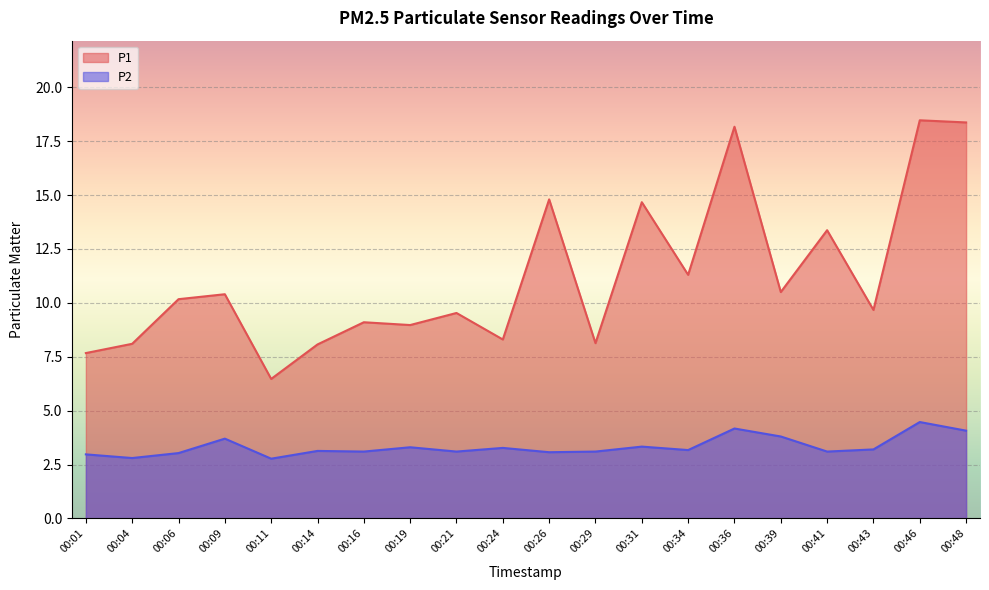

Reading left to right, extract all data points from this chart.

P1: 00:01=7.7	00:04=8.1	00:06=10.2	00:09=10.4	00:11=6.5	00:14=8.1	00:16=9.1	00:19=9.0	00:21=9.5	00:24=8.3	00:26=14.8	00:29=8.1	00:31=14.7	00:34=11.3	00:36=18.2	00:39=10.5	00:41=13.4	00:43=9.7	00:46=18.5	00:48=18.4
P2: 00:01=3.0	00:04=2.8	00:06=3.0	00:09=3.7	00:11=2.8	00:14=3.1	00:16=3.1	00:19=3.3	00:21=3.1	00:24=3.3	00:26=3.1	00:29=3.1	00:31=3.3	00:34=3.2	00:36=4.2	00:39=3.8	00:41=3.1	00:43=3.2	00:46=4.5	00:48=4.1